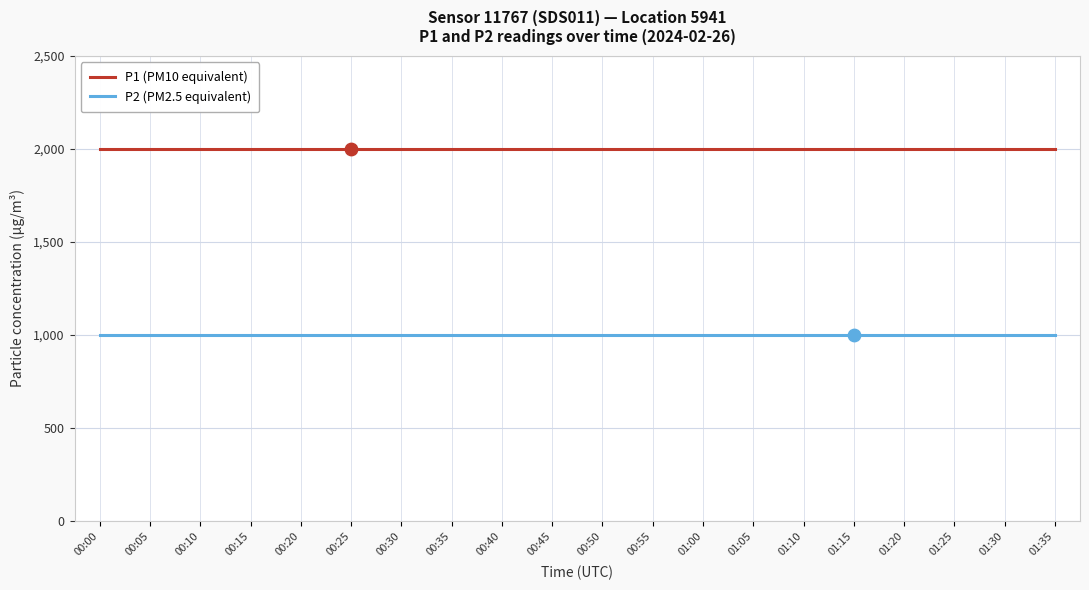

At how many categories does at least one series exceed 1337?

20